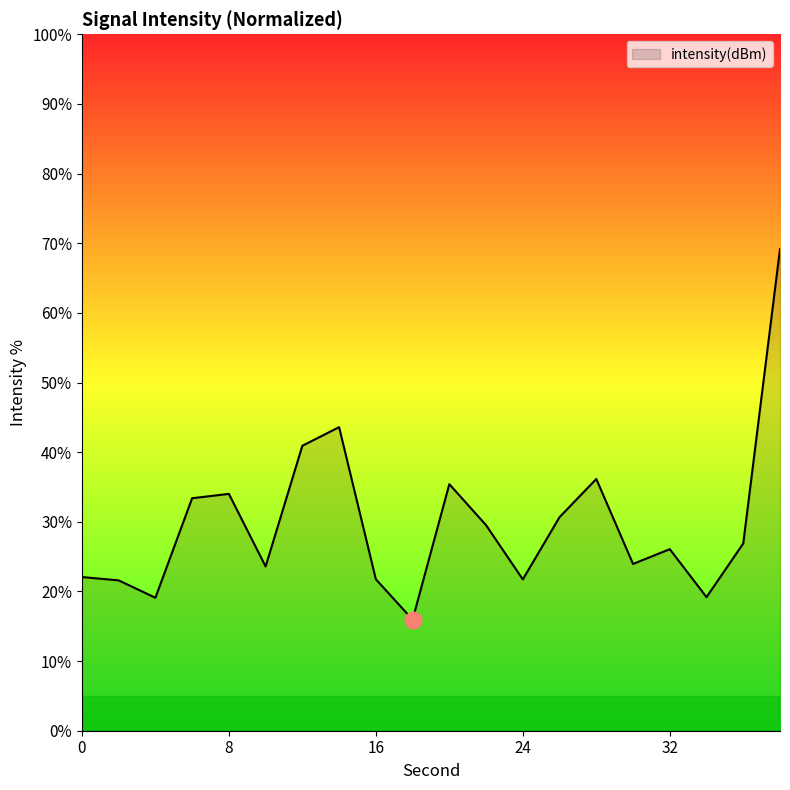

What is the maximum value shown in the chart?

69.2